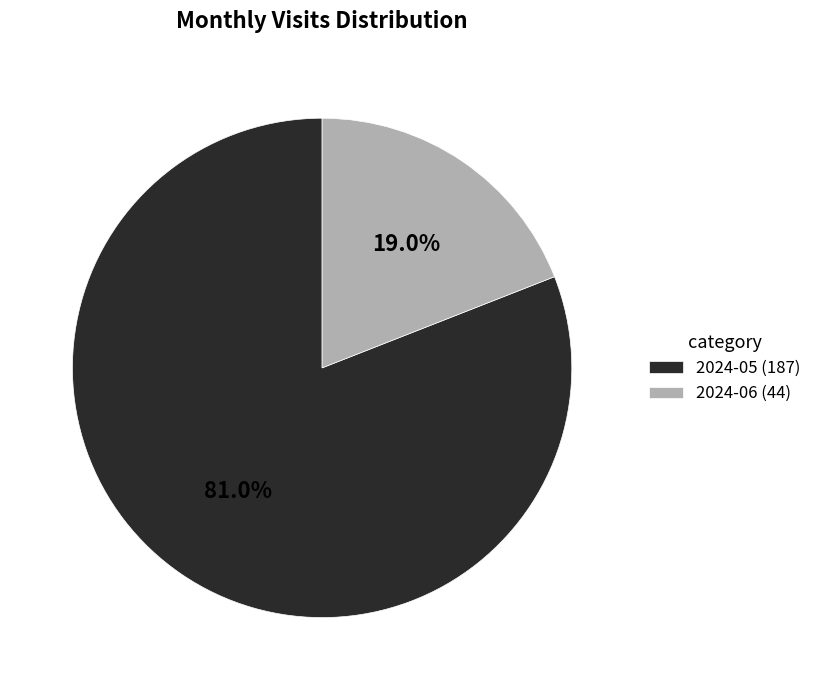

Rank the categories by value from lowest to highest.

2024-06, 2024-05